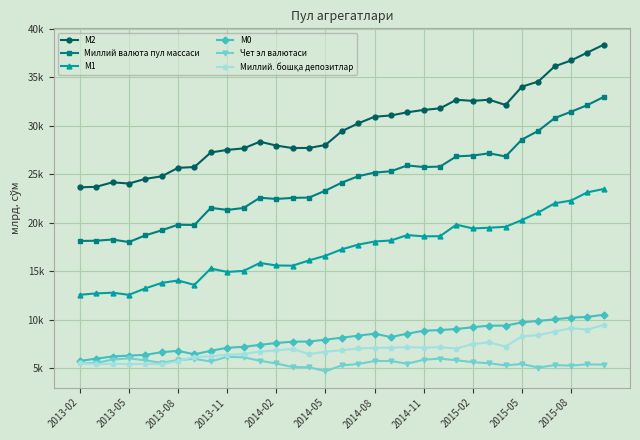

How many data points does each series have?

33